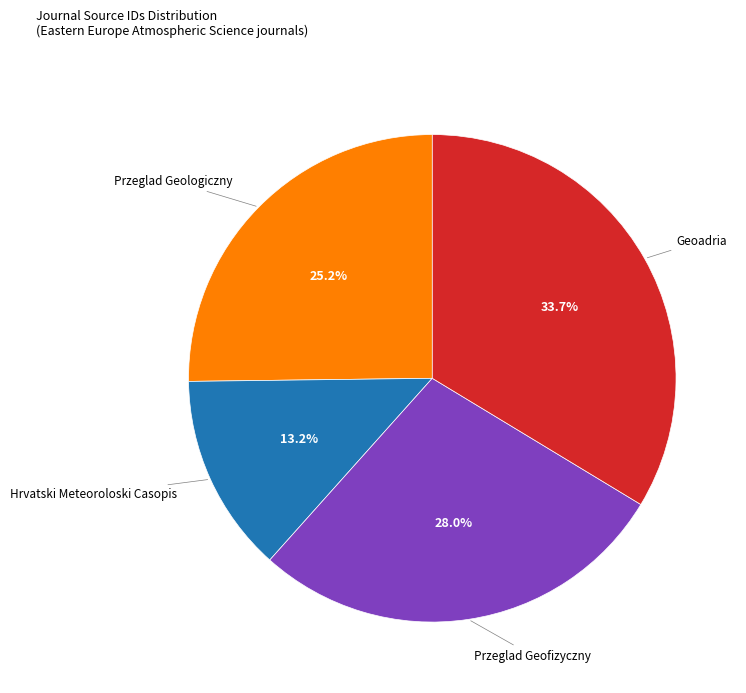

To the nearest percent, what is the combined percentage of Przeglad Geofizyczny and Przeglad Geologiczny?

53%